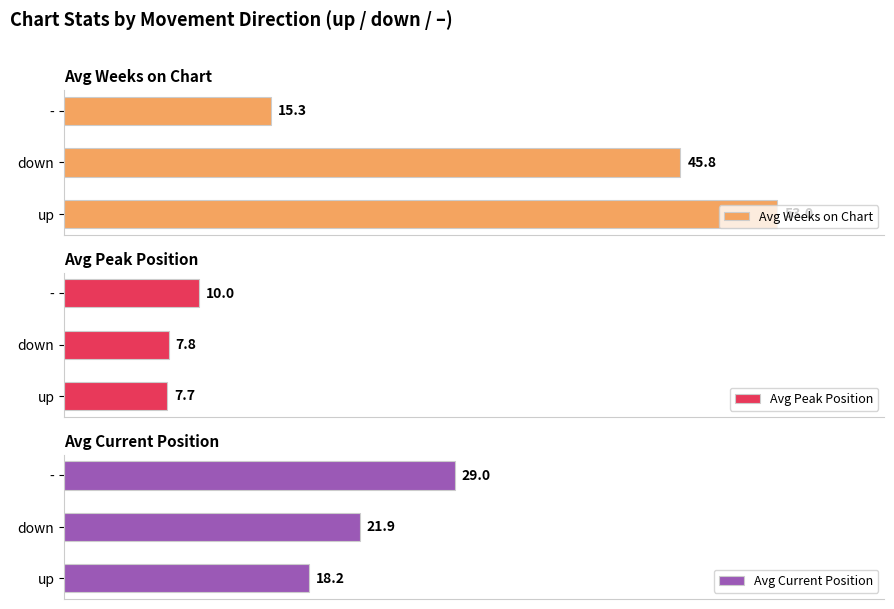

List the labels in order of Avg Peak Position value, largest first.

-, down, up